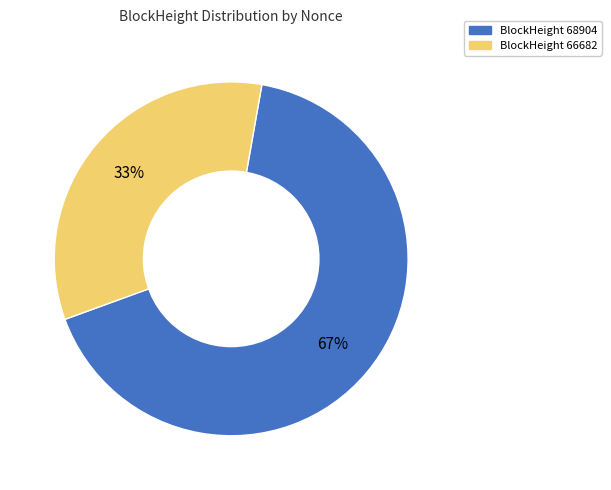

To the nearest percent, what is the average slice percentage?

50%